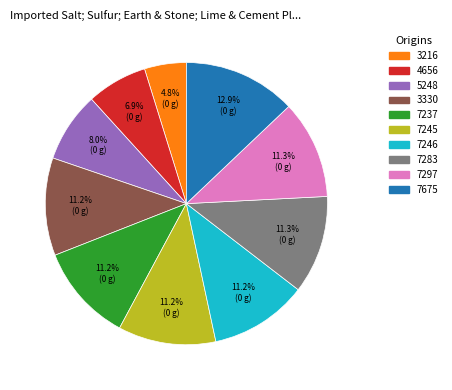

Is 7675 the majority of the pie?

No